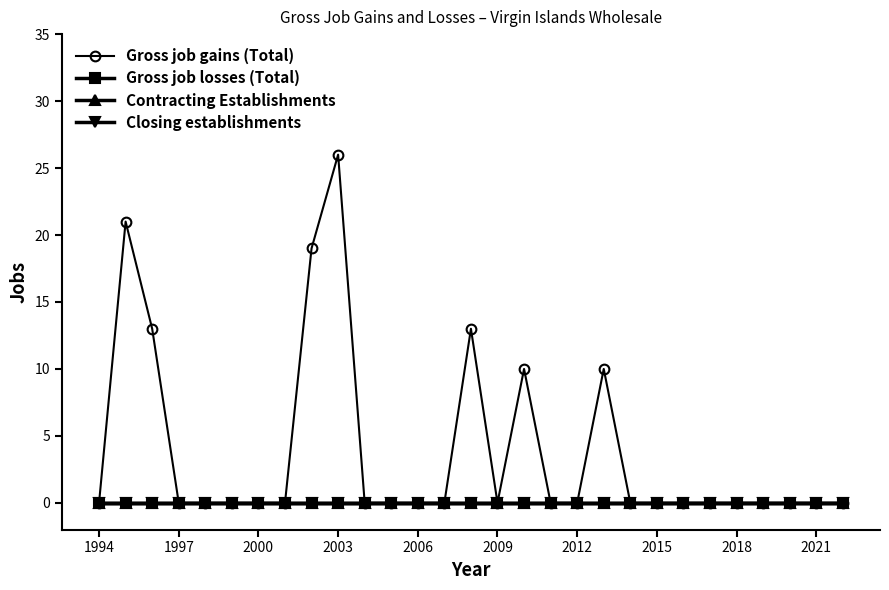

Does the chart have visible grid lines?

No